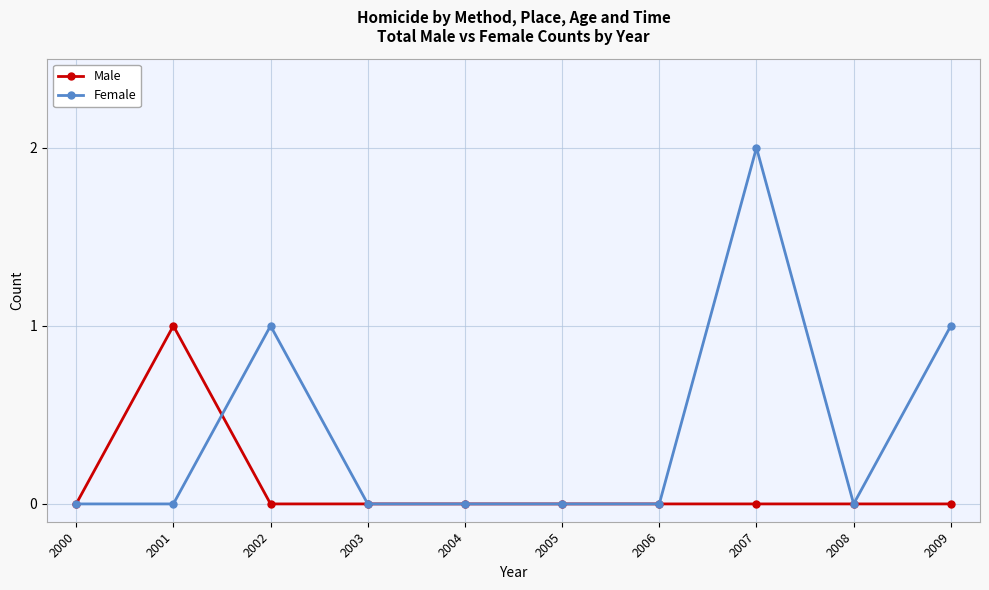

What are all the series names shown in the legend?

Male, Female